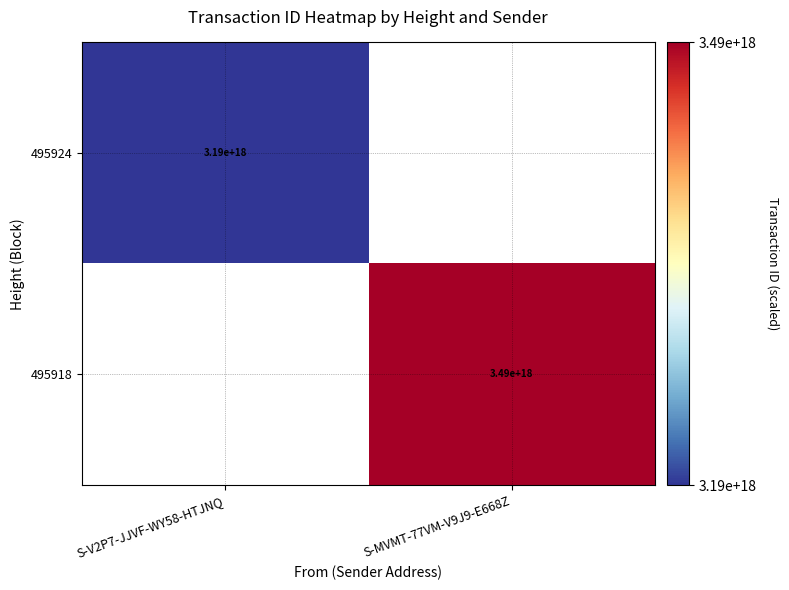

The value of 495924 at S-V2P7-JJVF-WY58-HTJNQ is 3190000000000000000. True or false?

True